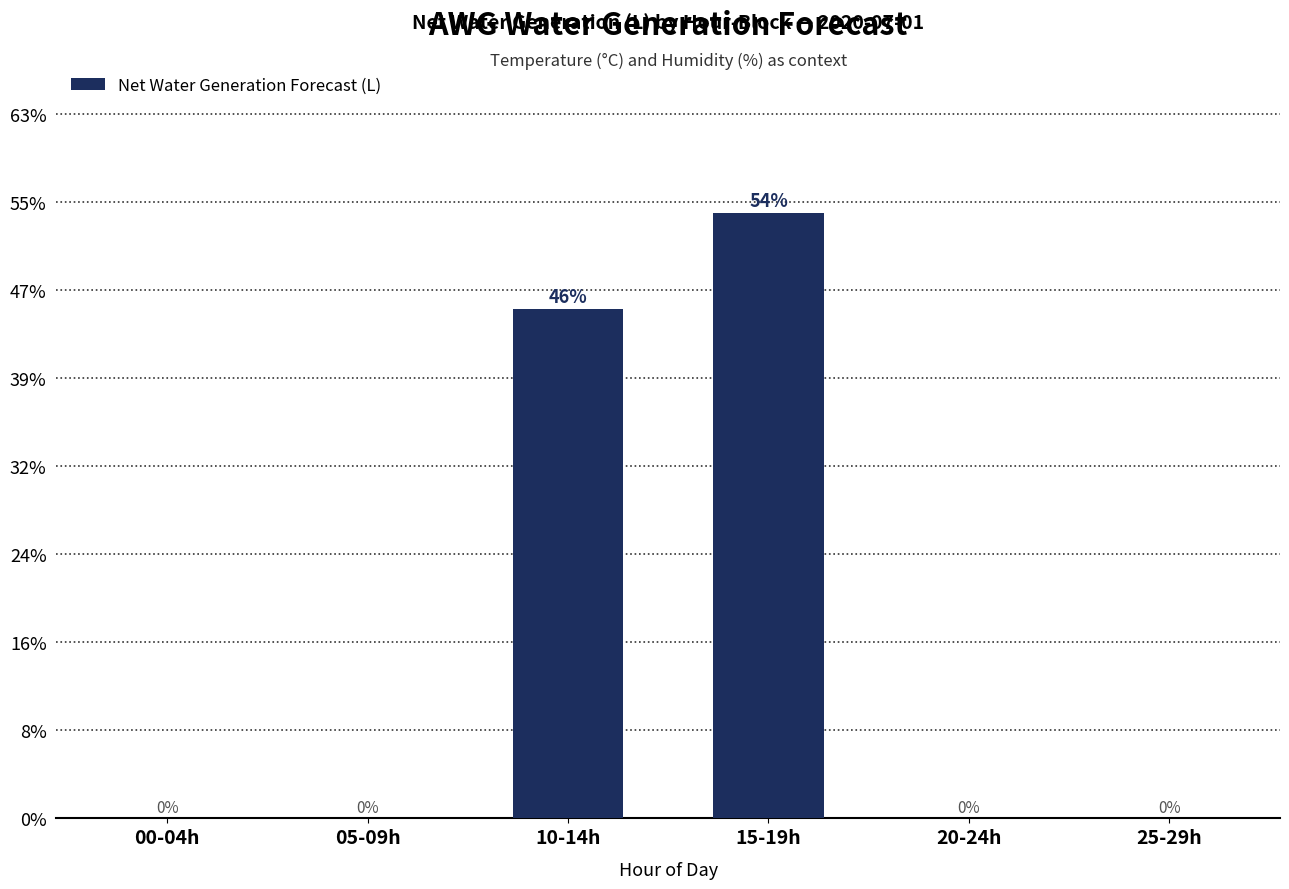

Reading left to right, what are all the values shown in this chart?

00-04h=0	05-09h=0	10-14h=2893	15-19h=3438	20-24h=0	25-29h=0